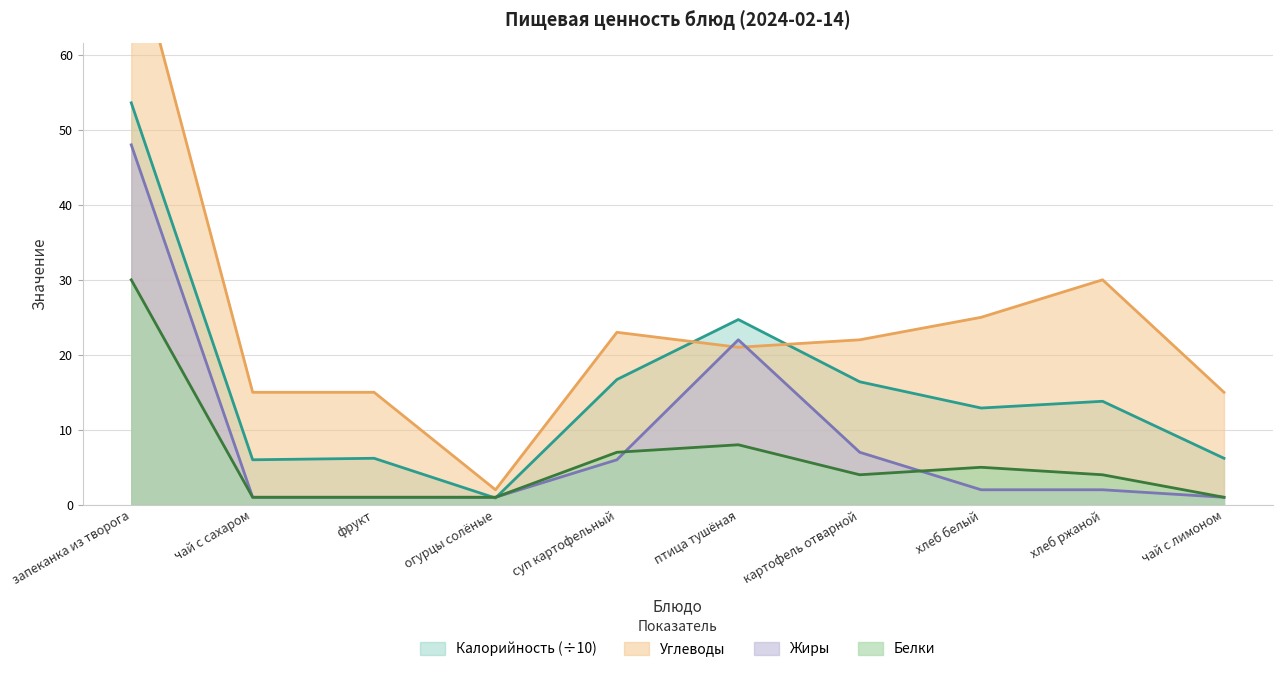

True or false: Углеводы and Калорийность intersect in this chart.

True